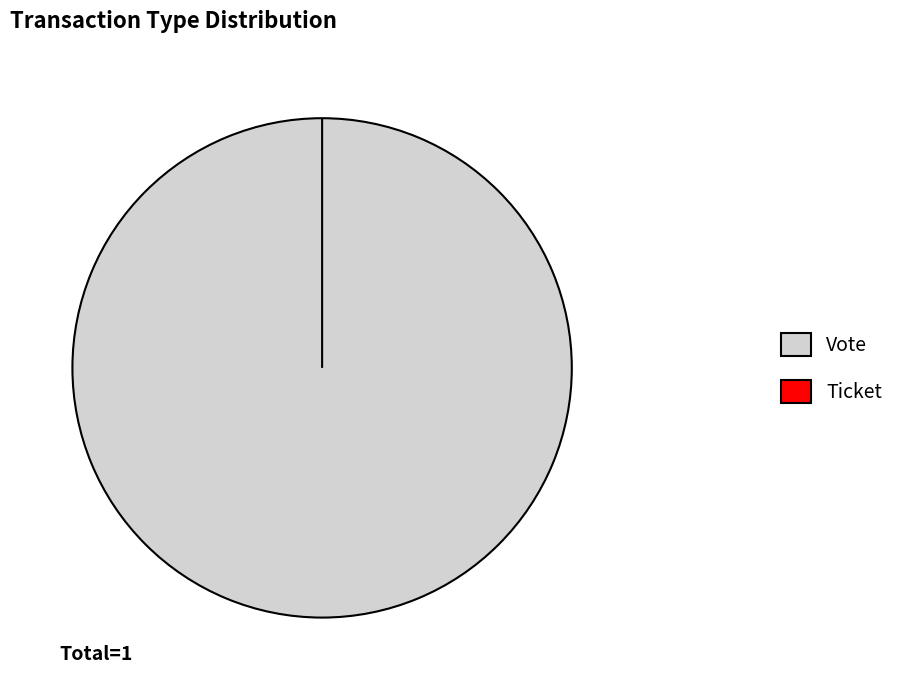

Does Vote represent more than half of the total?

Yes